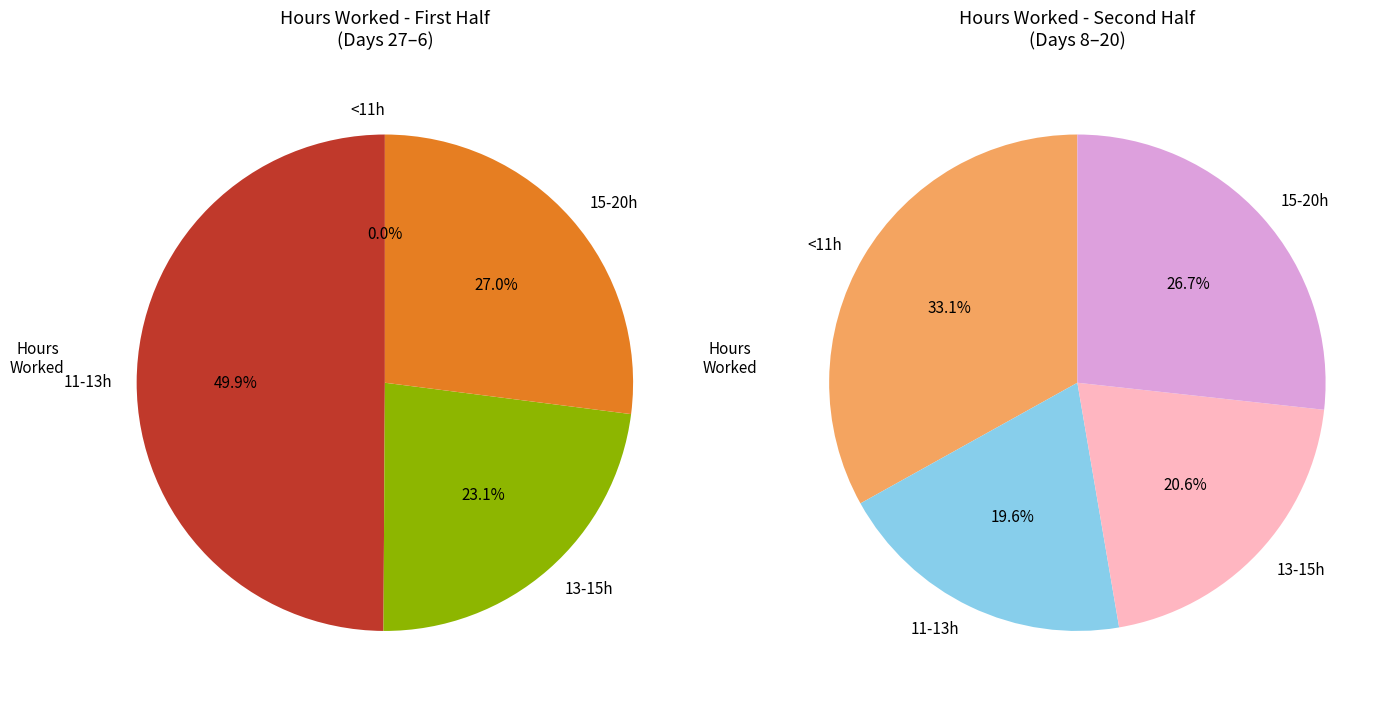

Is there a majority slice in this chart?

No